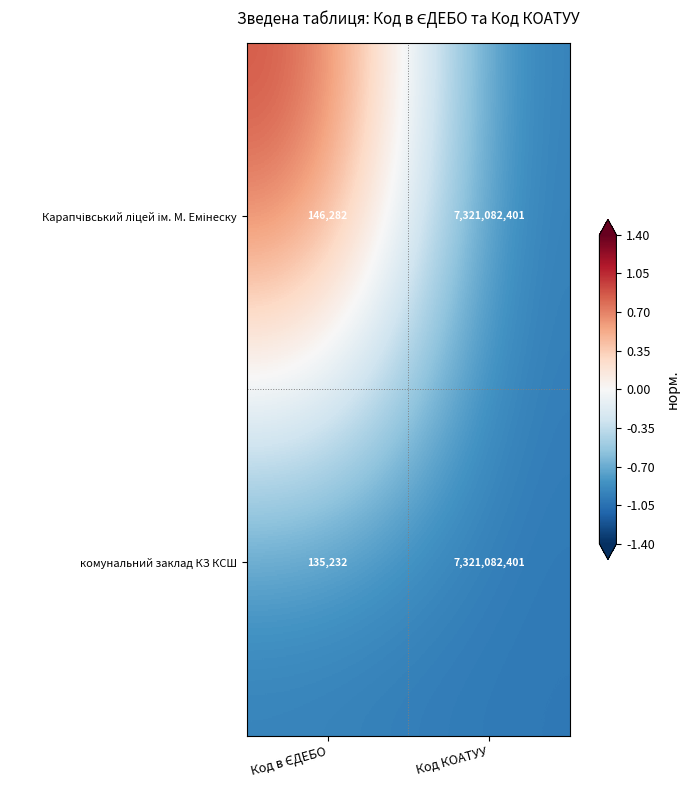

At which category is the sum across all series the highest?

Код КОАТУУ